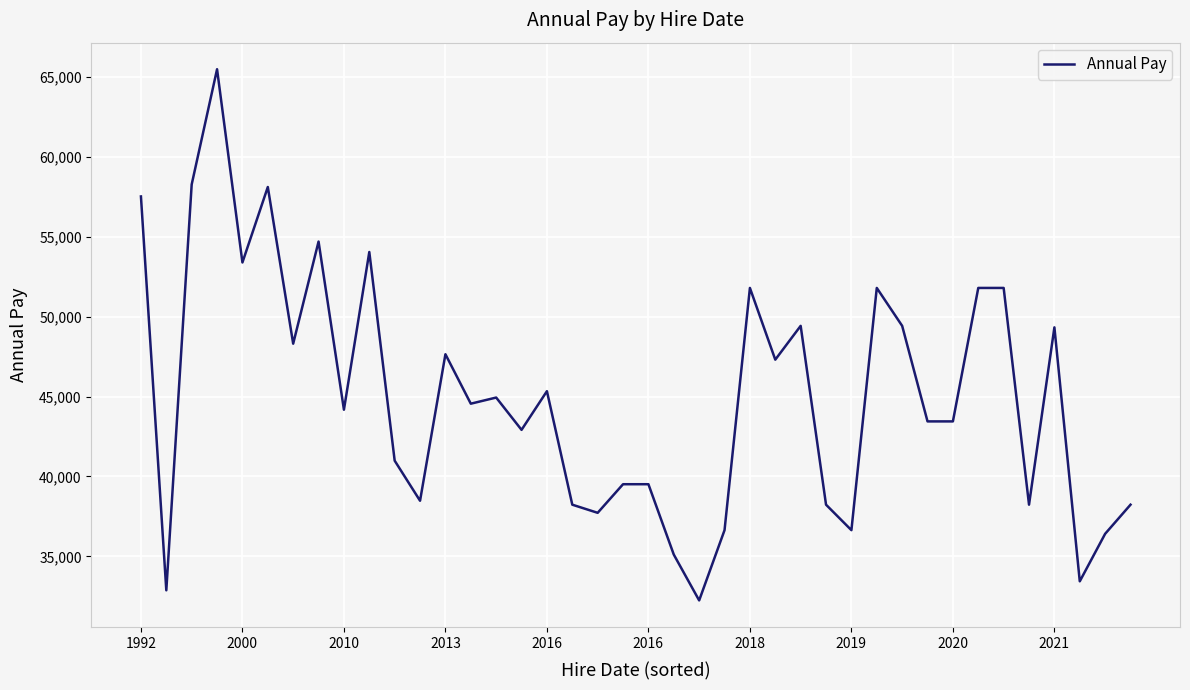

What is the smallest value displayed?

32247